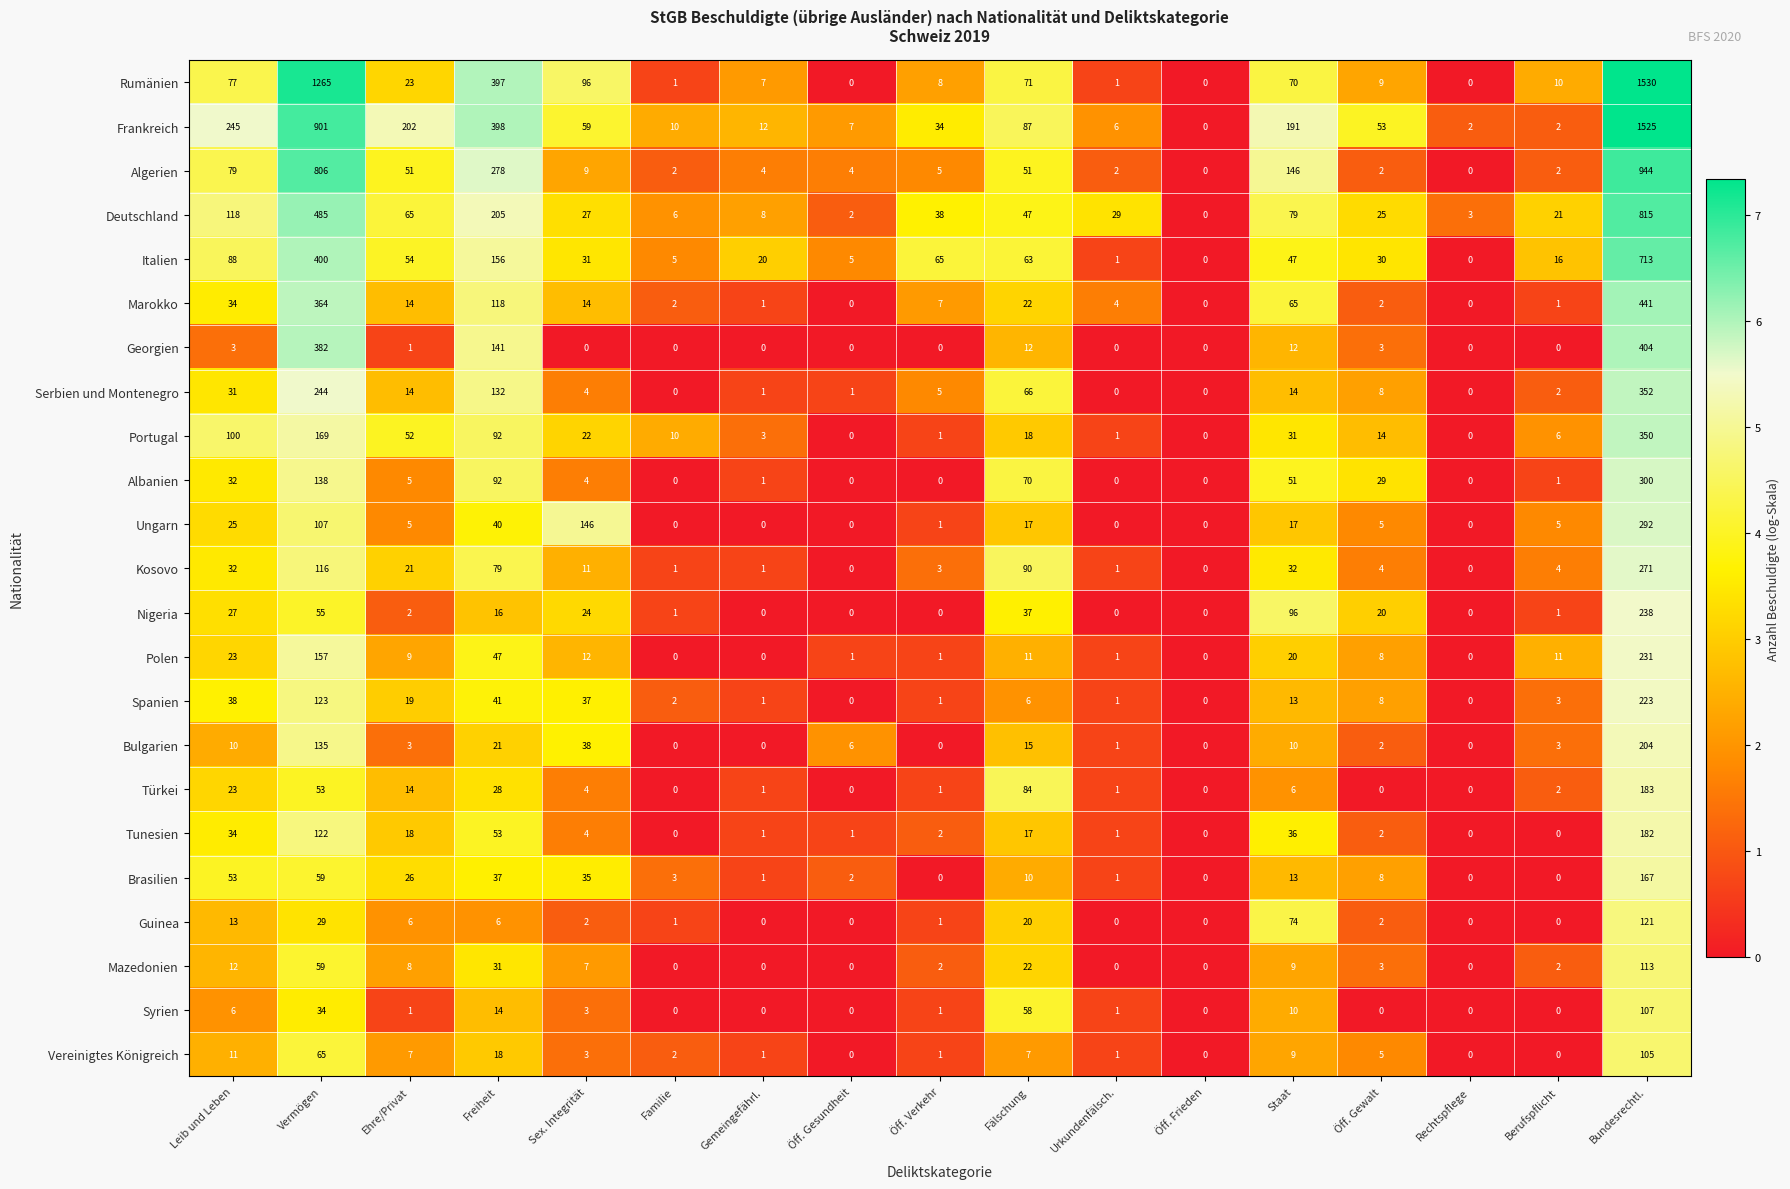

How many data points does each series have?

17